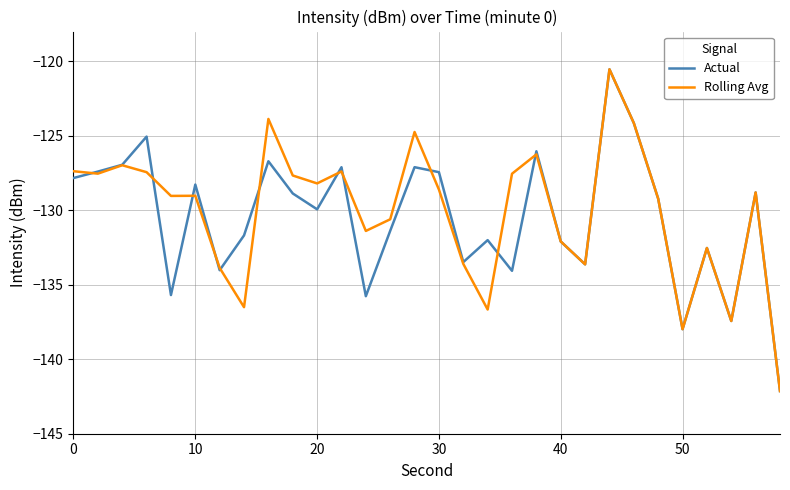

What is the maximum value shown in the chart?

-120.5